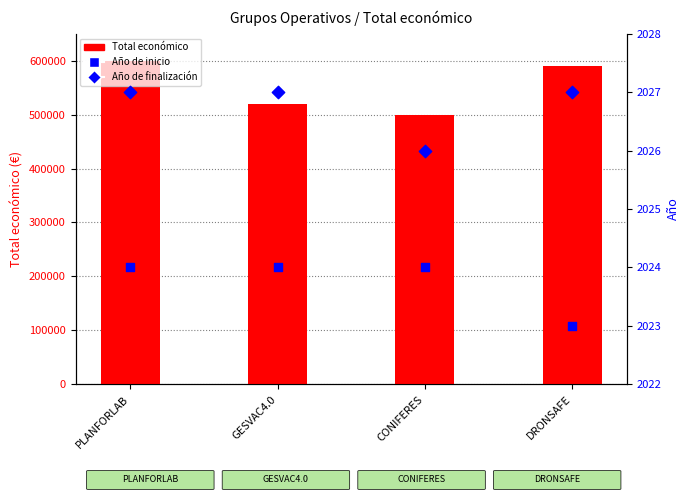

Which series has the widest spread of Y values?

Total económico